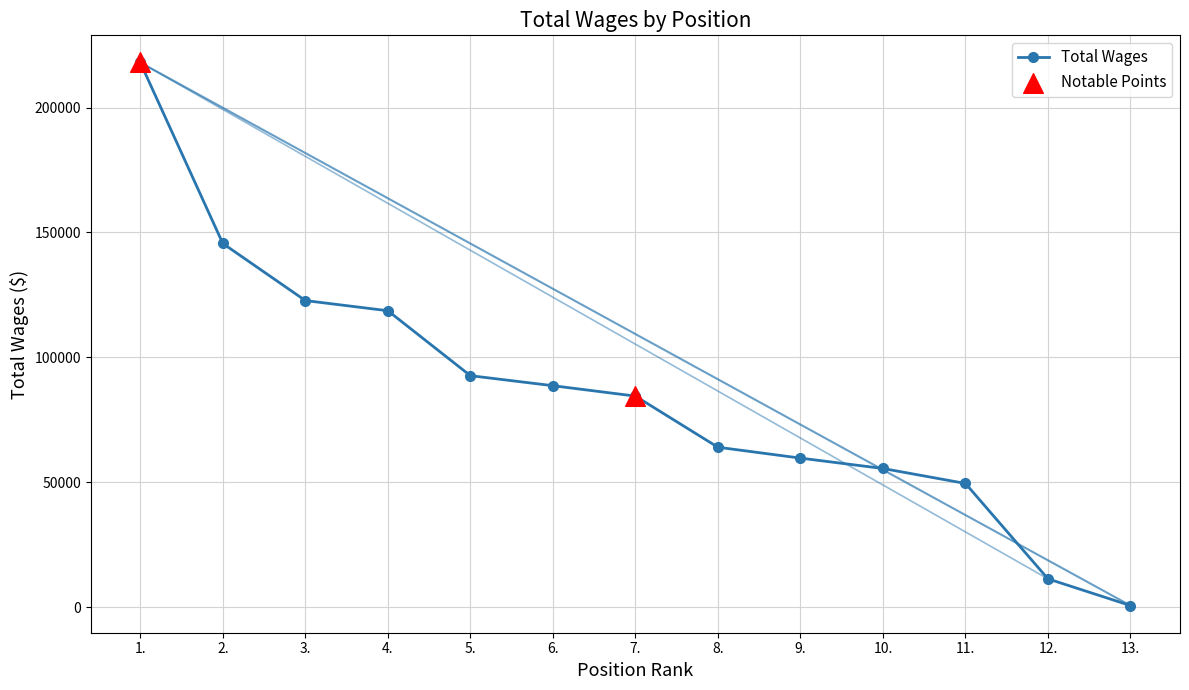

Approximately how many times larger is the value at 4. compared to 13.?

188.6